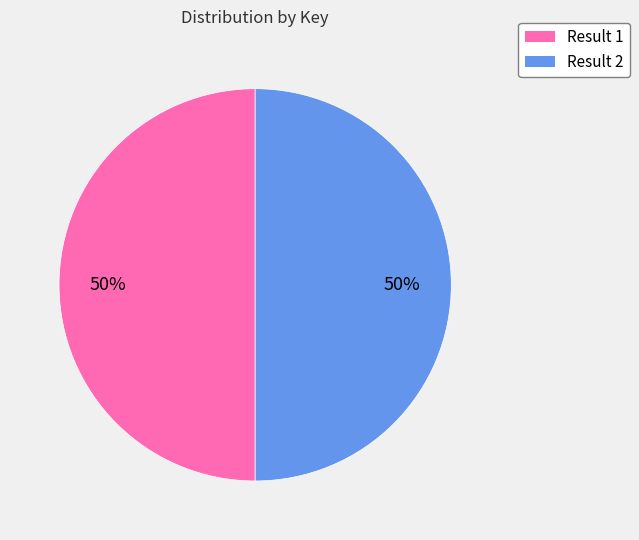

What percentage is the Result 1 slice, to the nearest percent?

50%